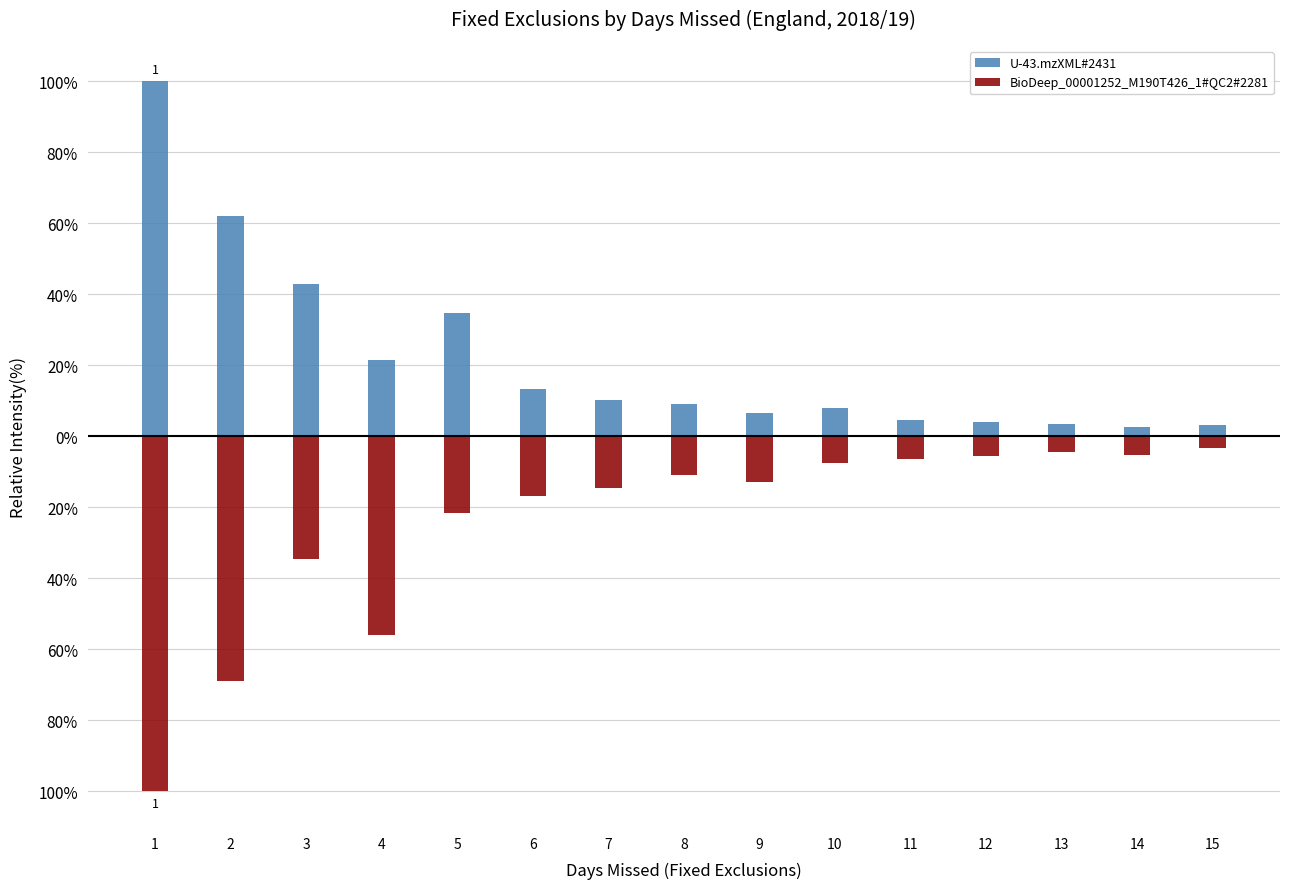

Rank the series by their maximum value, from lowest to highest.

BioDeep_00001252_M190T426_1#QC2#2281, U-43.mzXML#2431